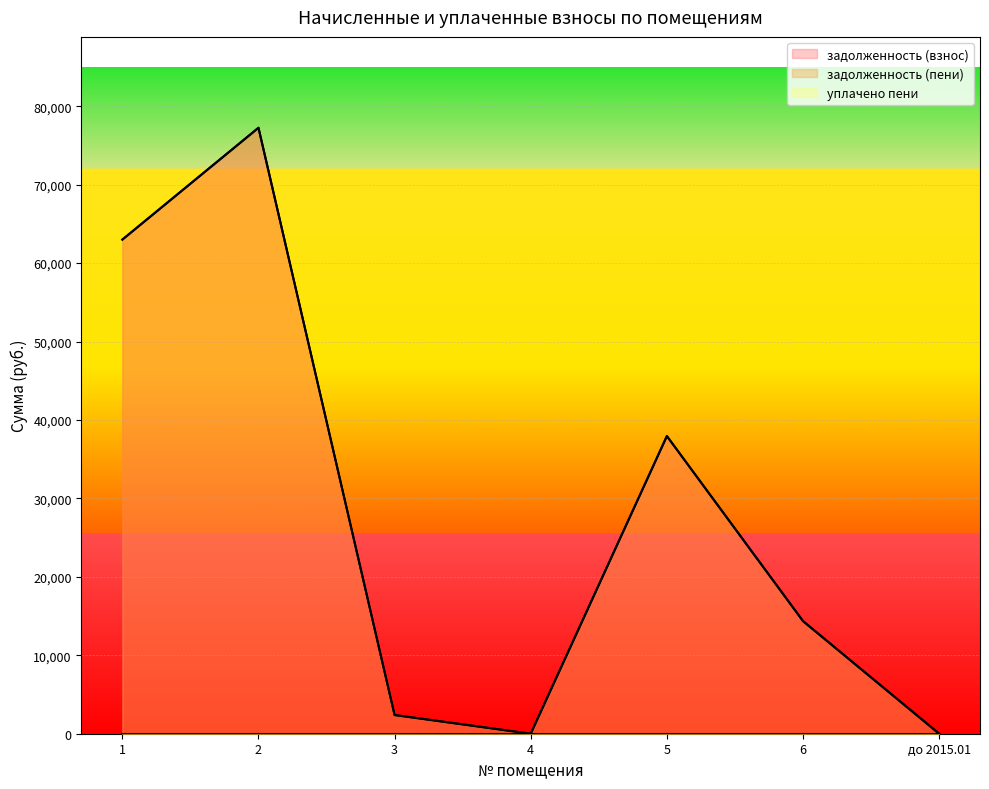

Reading left to right, what are all the values shown in this chart?

задолженность (взнос): 1=62990.2	2=77245.6	3=2383.2	4=0.0	5=37945.1	6=14355.1	до 2015.01=0.0
задолженность (пени): 1=62990.2	2=77245.6	3=2383.2	4=0.0	5=37945.1	6=14355.1	до 2015.01=0.0